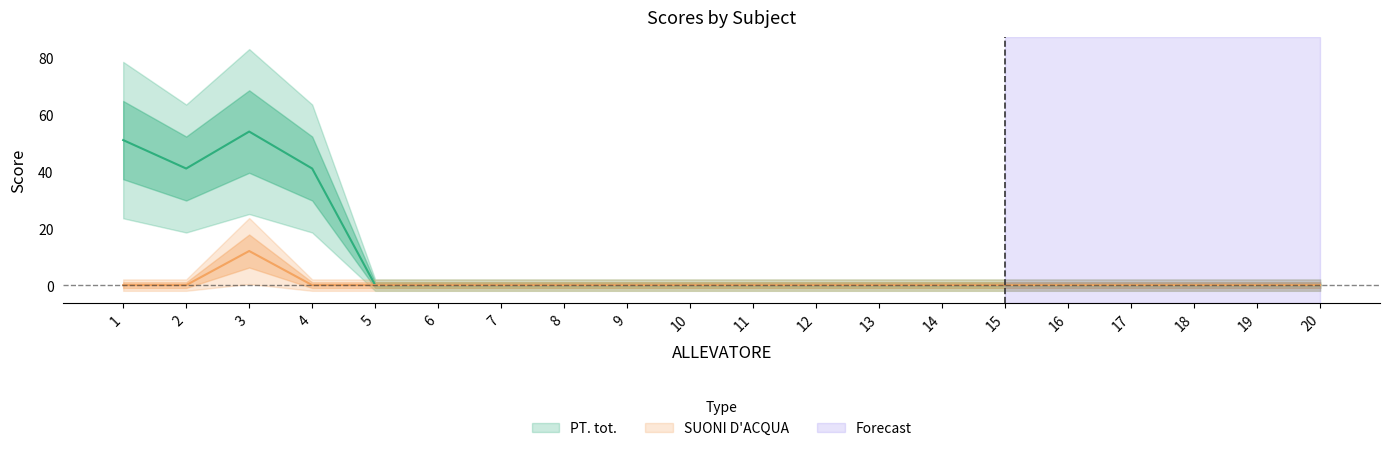

True or false: SUONI D'ACQUA and PT. tot. cross at least once.

False